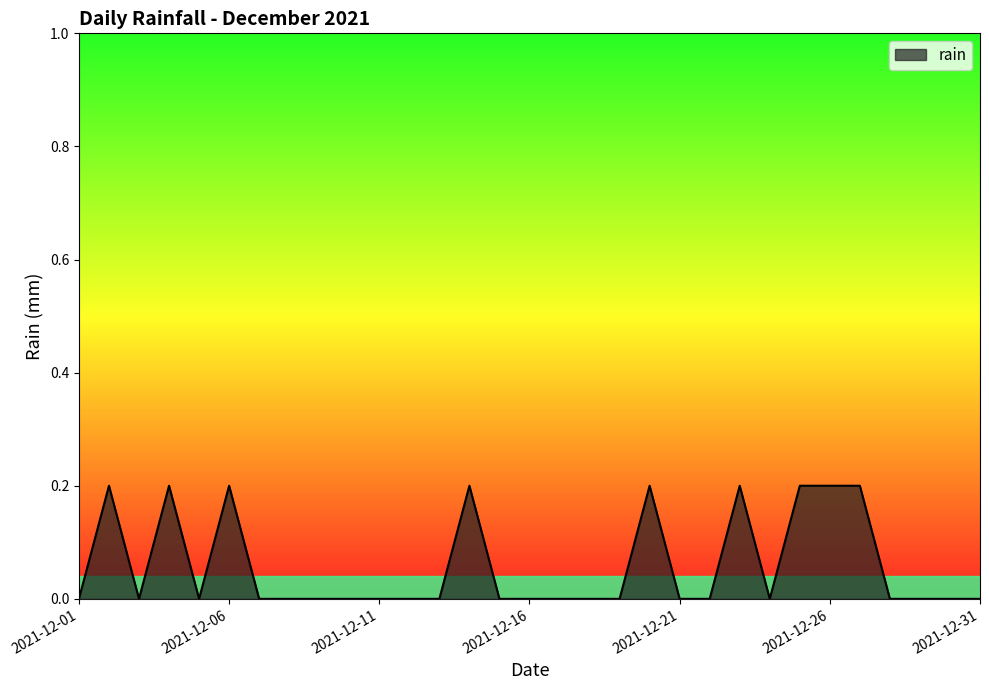

Where is the data nearest to the value 0?

2021-12-01